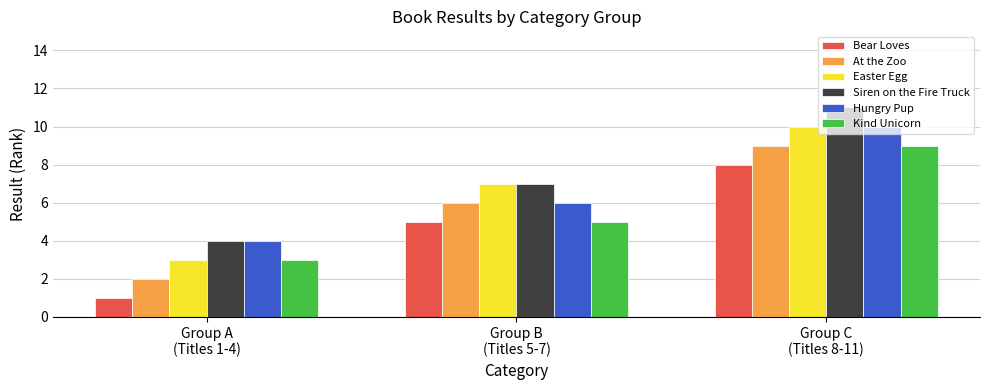

What is the label of the 2nd bar from the right?

Group B
(Titles 5-7)